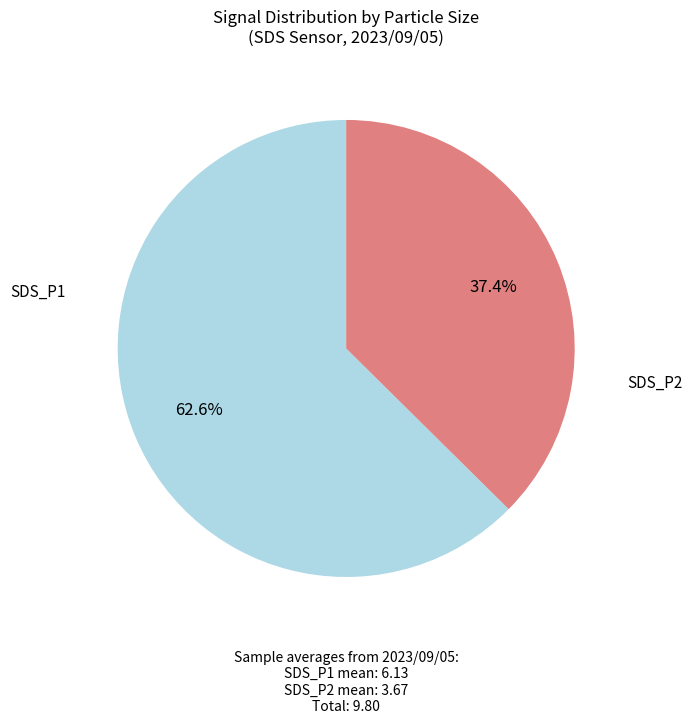

Is there any slice that represents more than half of the pie?

Yes